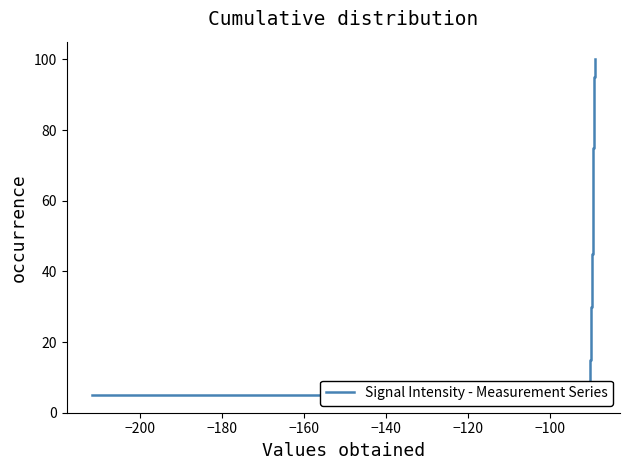

What is the difference between the maximum and minimum values?

95.0